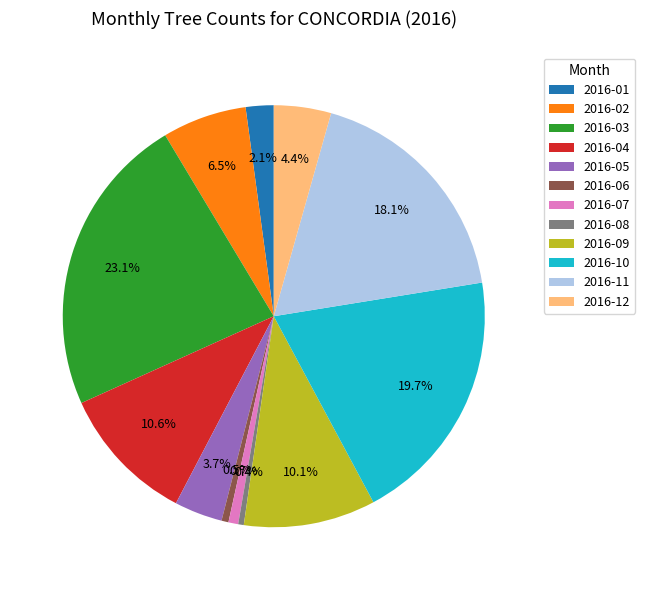

Is there any slice that represents more than half of the pie?

No